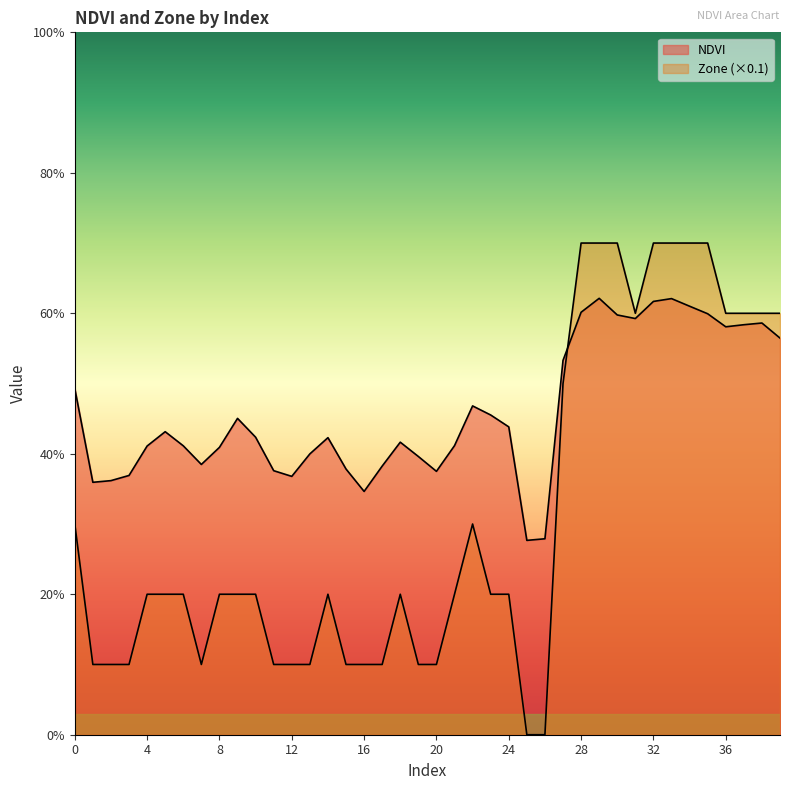

What is the spread (max minus min) of values at 20?

0.3